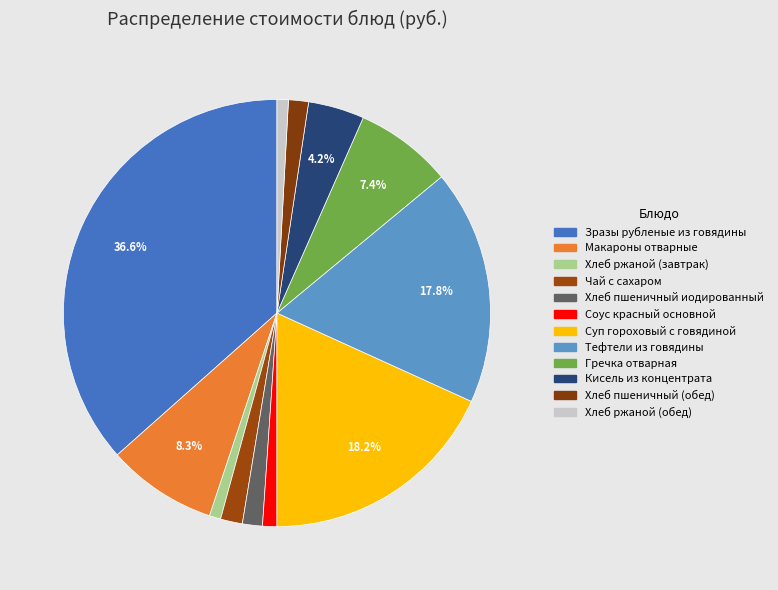

How many segments does this pie chart have?

12